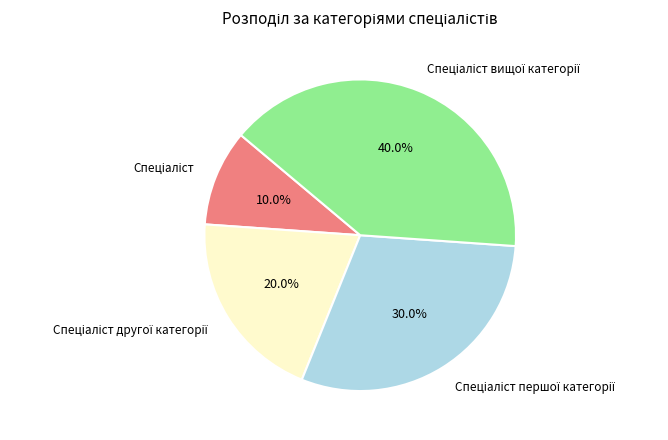

Does any single category account for the majority?

No